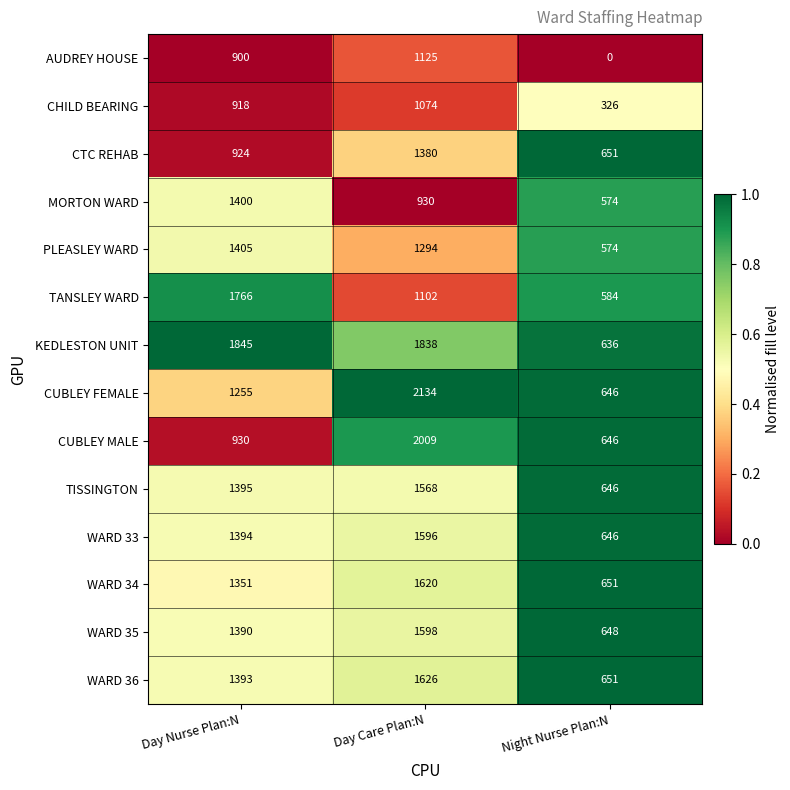

Rank the series by their maximum value, from lowest to highest.

CHILD BEARING, AUDREY HOUSE, CTC REHAB, MORTON WARD, PLEASLEY WARD, TISSINGTON, WARD 33, WARD 35, WARD 34, WARD 36, TANSLEY WARD, KEDLESTON UNIT, CUBLEY MALE, CUBLEY FEMALE